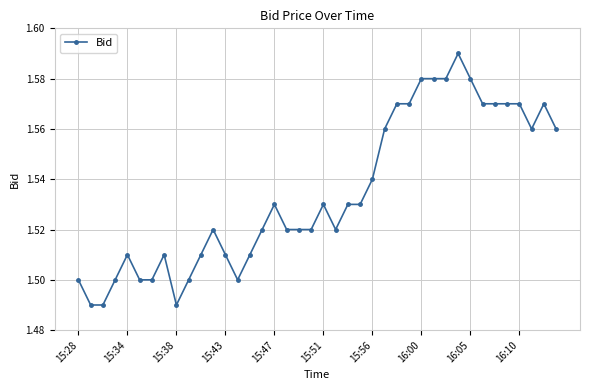

True or false: there are more than 0 points higher than both neighbors.

True